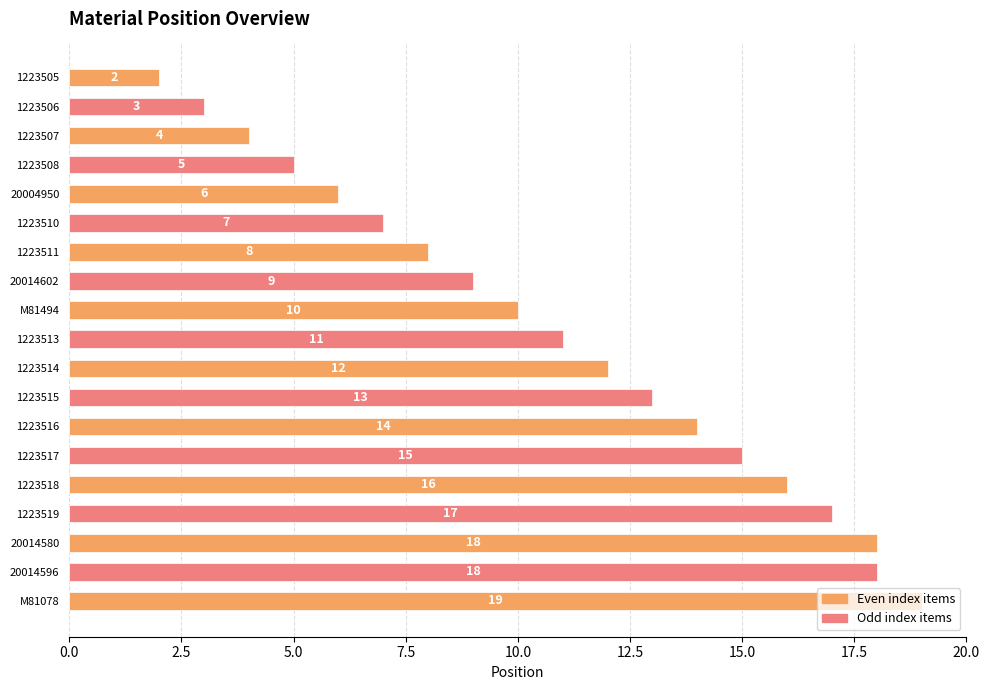

What is the greatest value displayed?

19